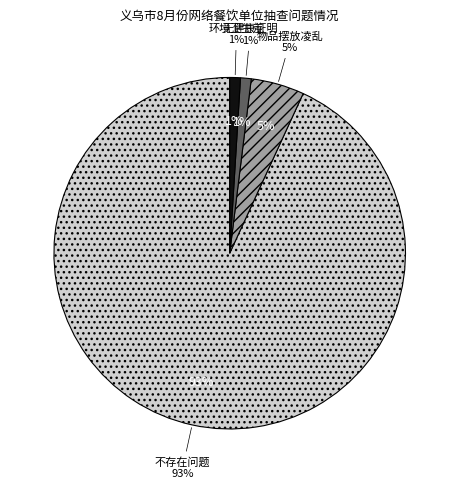

What is the smallest slice in the pie chart?

无健康证明